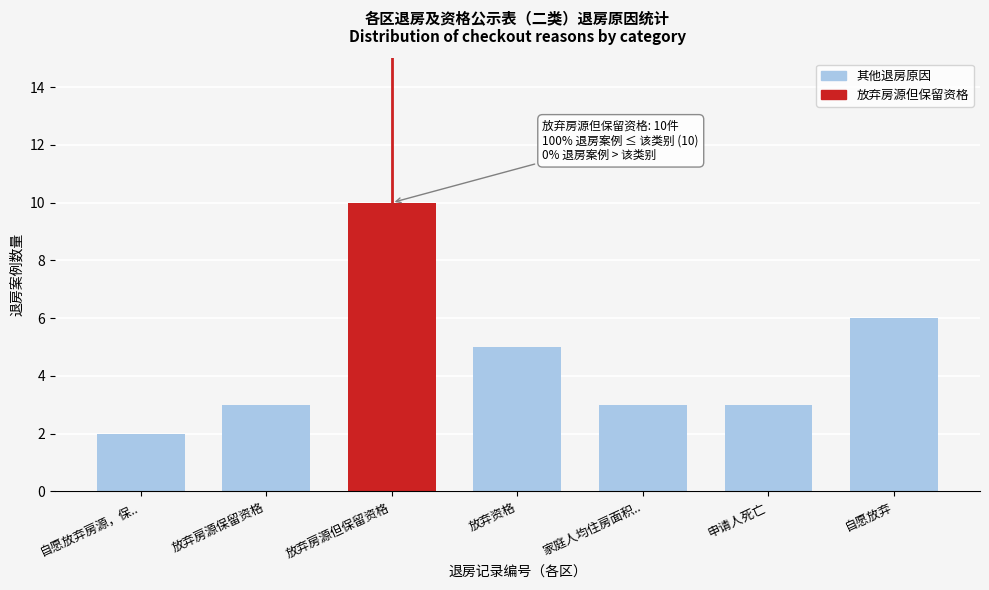

Reading left to right, transcribe all the data shown in this chart.

自愿放弃房源，保..=2	放弃房源保留资格=3	放弃房源但保留资格=10	放弃资格=5	家庭人均住房面积..=3	申请人死亡=3	自愿放弃=6